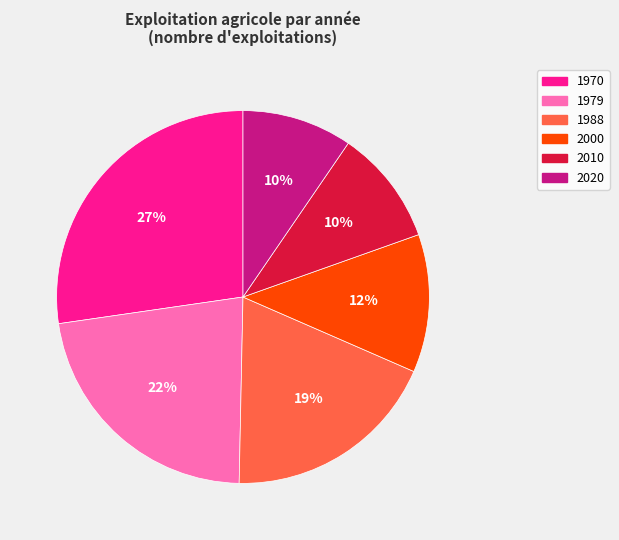

What is the largest slice in the pie chart?

1970